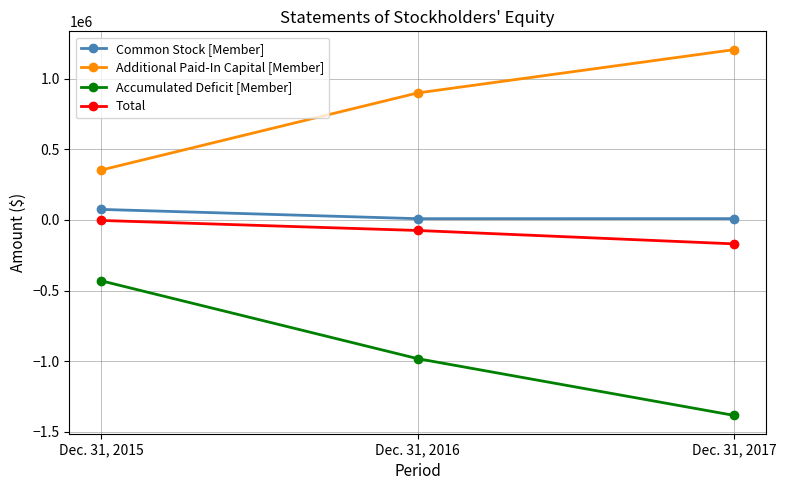

Rank the series by their maximum value, from lowest to highest.

Accumulated Deficit [Member], Total, Common Stock [Member], Additional Paid-In Capital [Member]